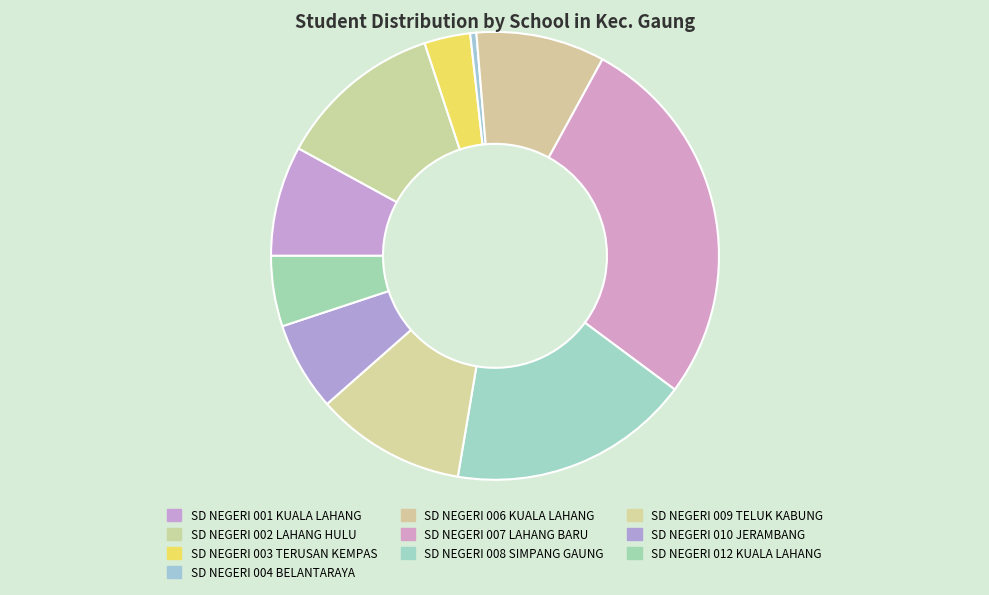

How many slices are in this pie chart?

10